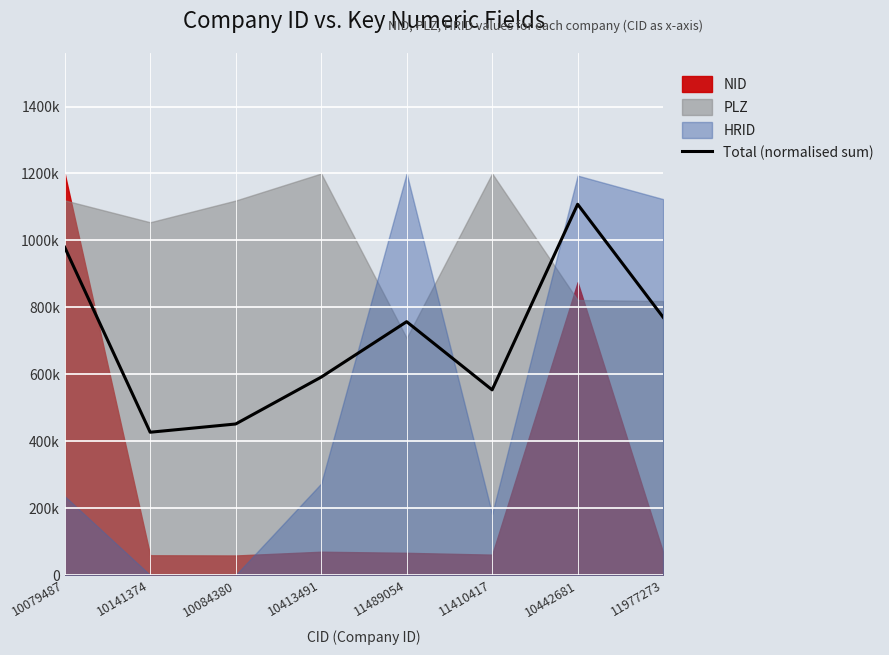

True or false: there are more than 2 points higher than both neighbors.

False